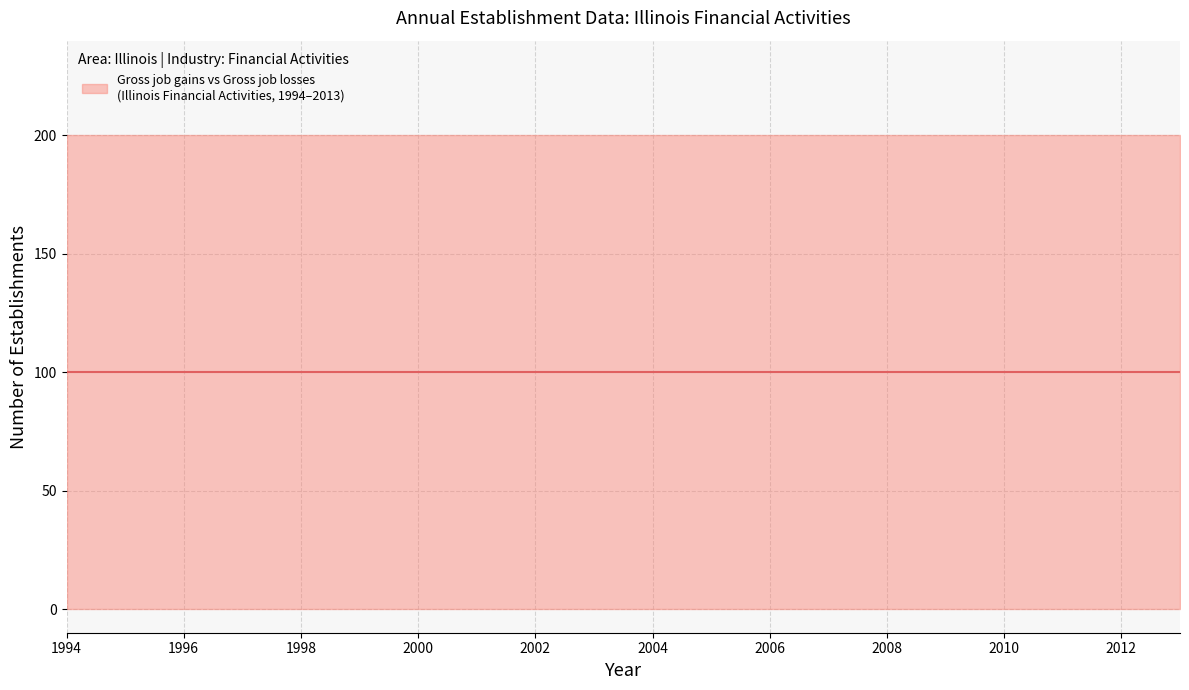

At which label does Contracting Establishments reach its minimum?

1994